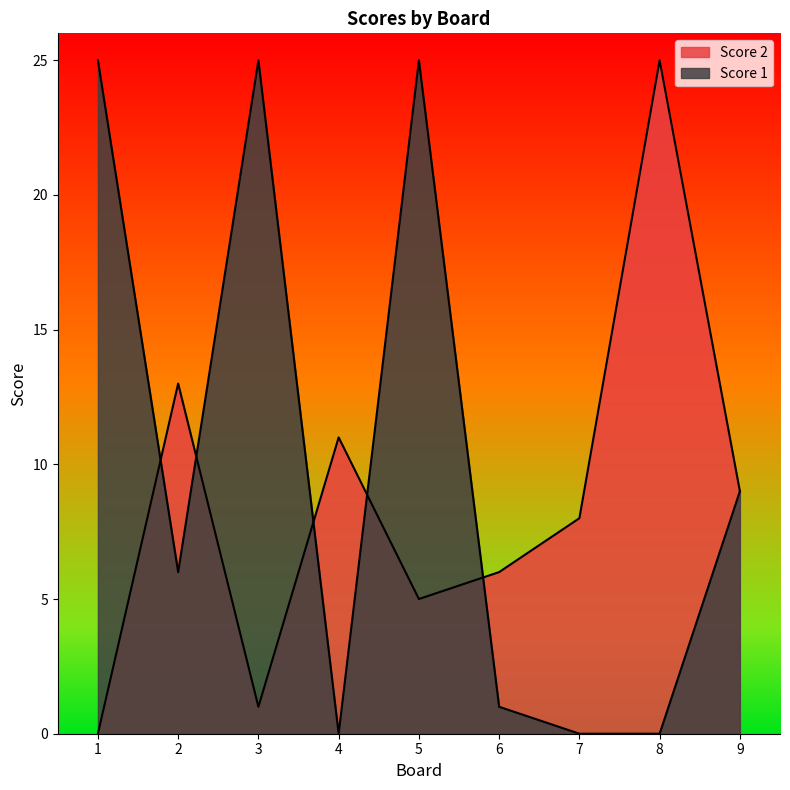

At 6, list the series in order from largest to smallest.

Score 2, Score 1